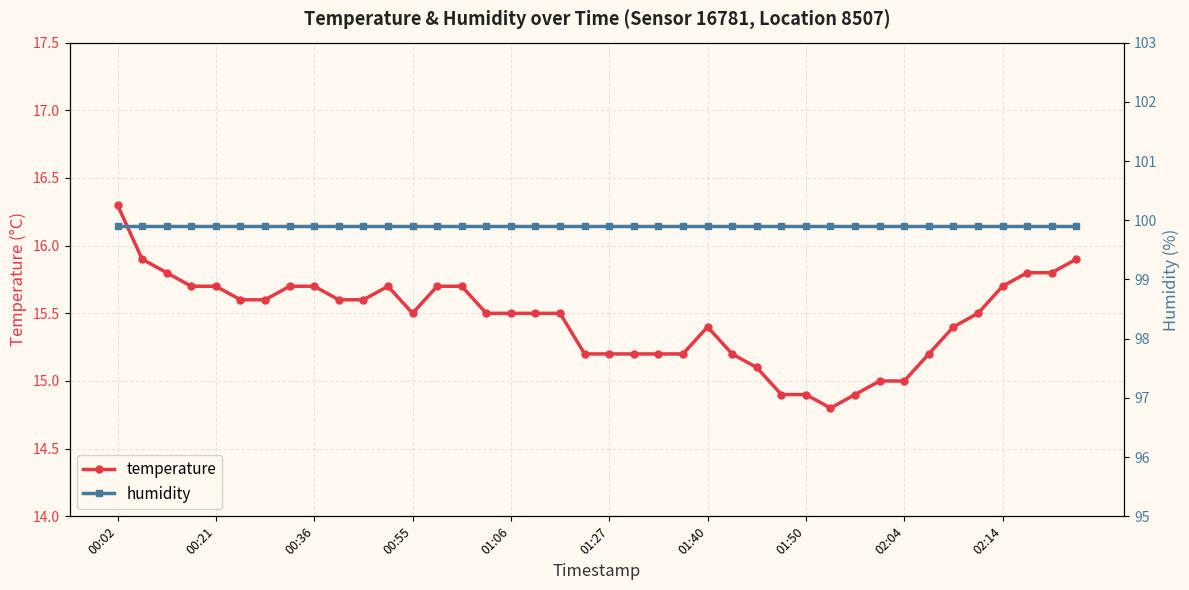

Which series has the largest total across all categories?

humidity